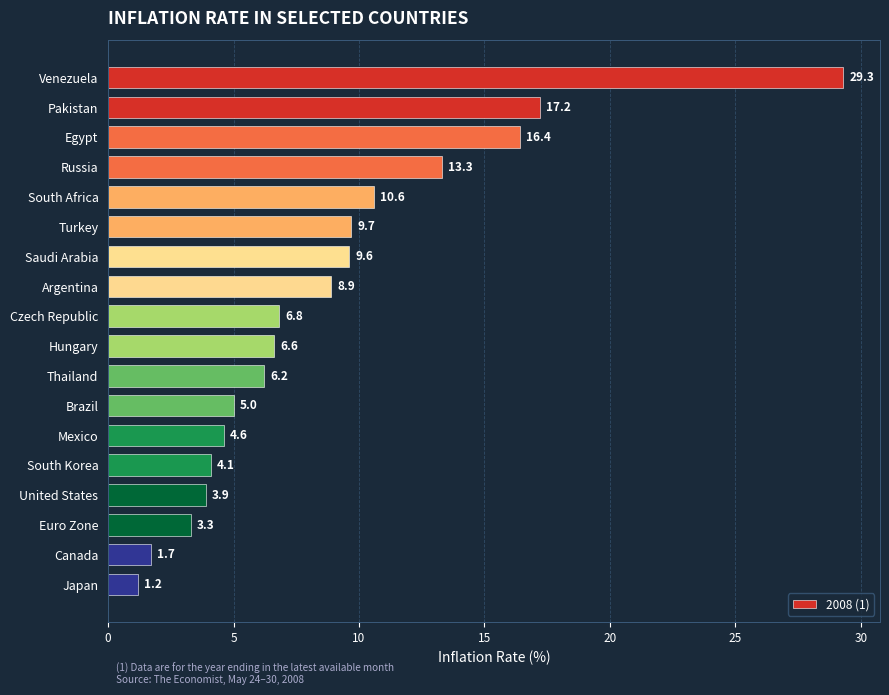

Reading top to bottom, what are all the values shown in this chart?

Venezuela=29.3	Pakistan=17.2	Egypt=16.4	Russia=13.3	South Africa=10.6	Turkey=9.7	Saudi Arabia=9.6	Argentina=8.9	Czech Republic=6.8	Hungary=6.6	Thailand=6.2	Brazil=5.0	Mexico=4.6	South Korea=4.1	United States=3.9	Euro Zone=3.3	Canada=1.7	Japan=1.2